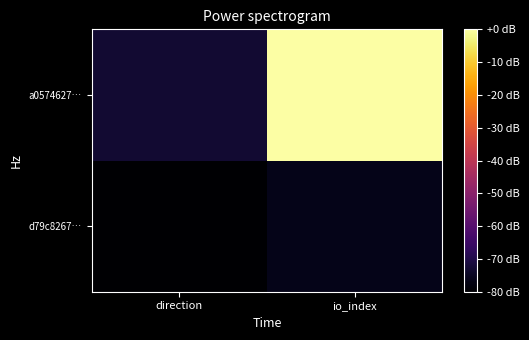

Reading left to right, transcribe all the data shown in this chart.

d79c8267…: direction=-80.0	io_index=-76.5
a0574627…: direction=-73.0	io_index=-0.0